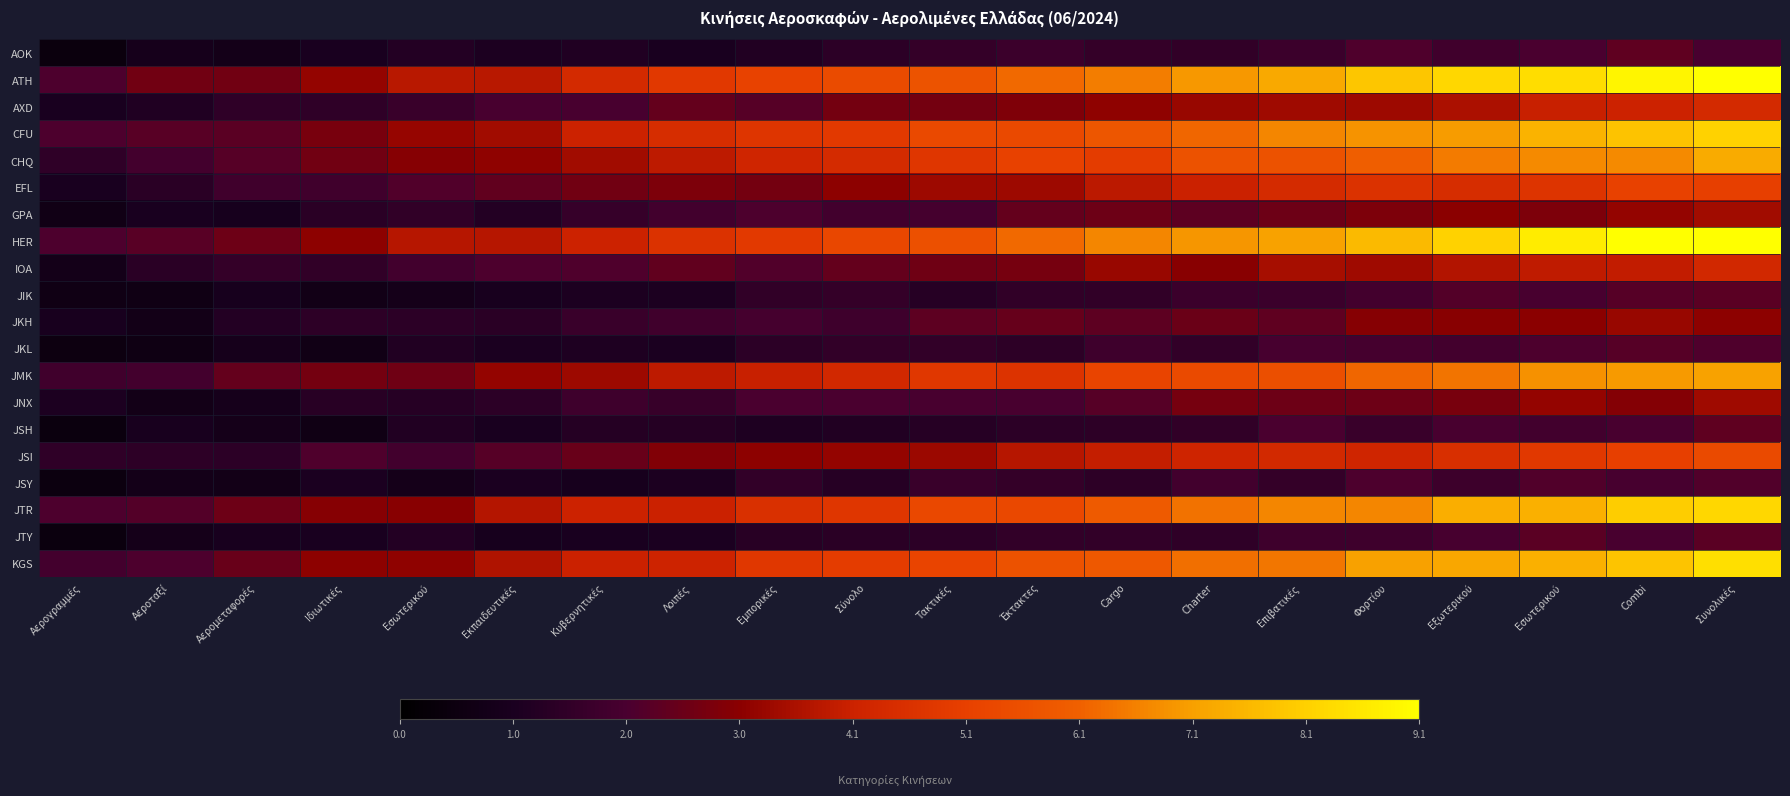

At which category does the chart reach its peak across all series?

Συνολικές